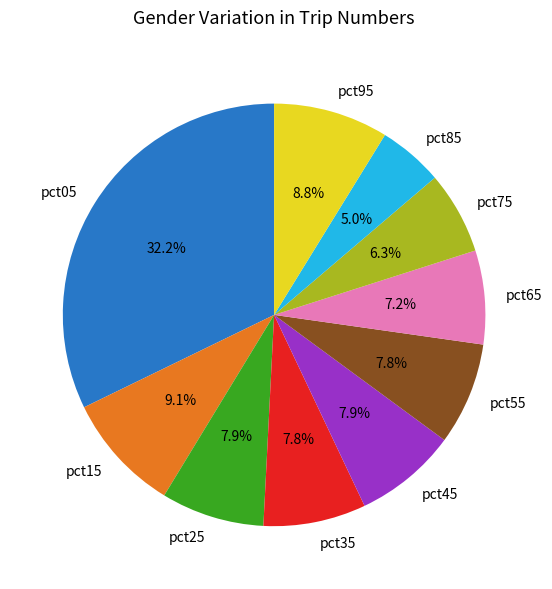

How much of the chart is everything except pct65?

92.8%